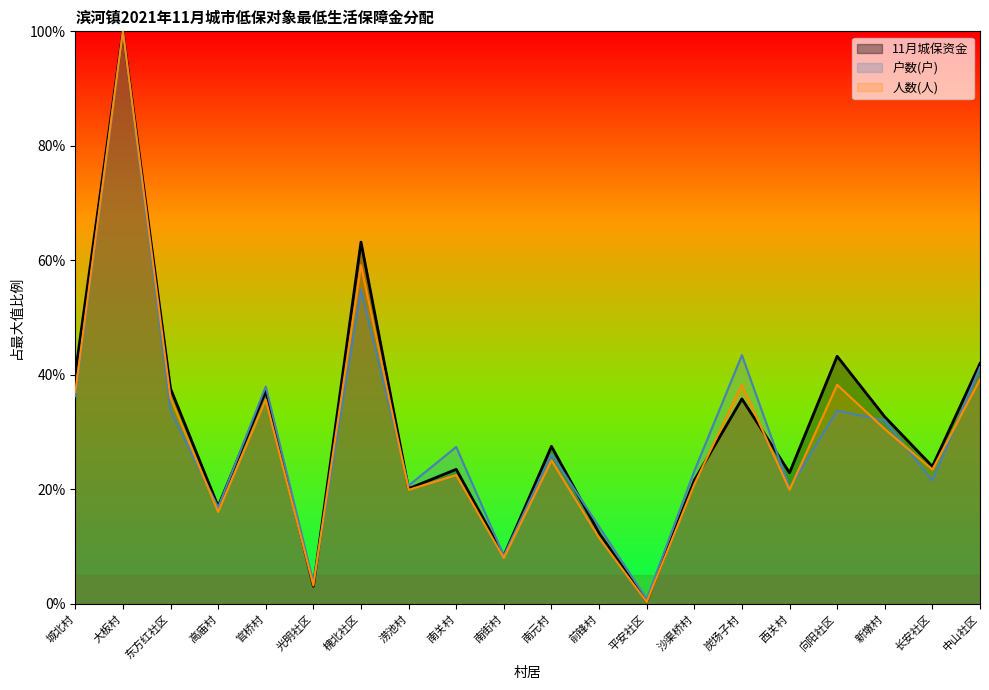

Does the chart have visible grid lines?

No